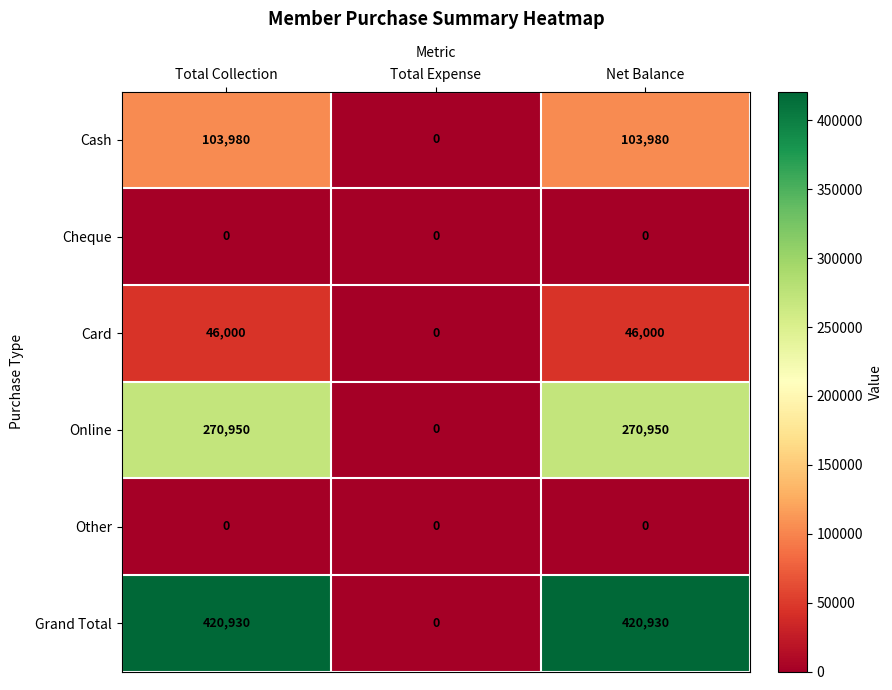

True or false: Card has a value of 19665 at Total Expense.

False